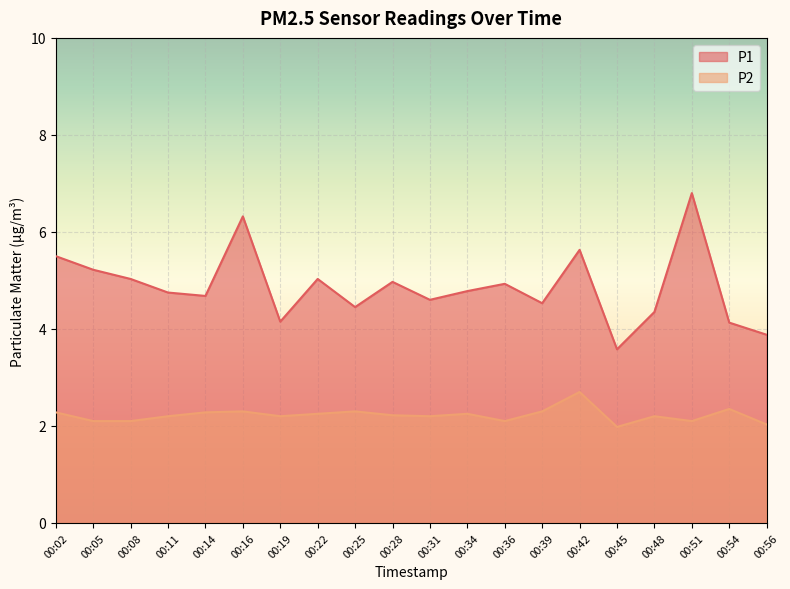

What is the average value of the P2 series?

2.2